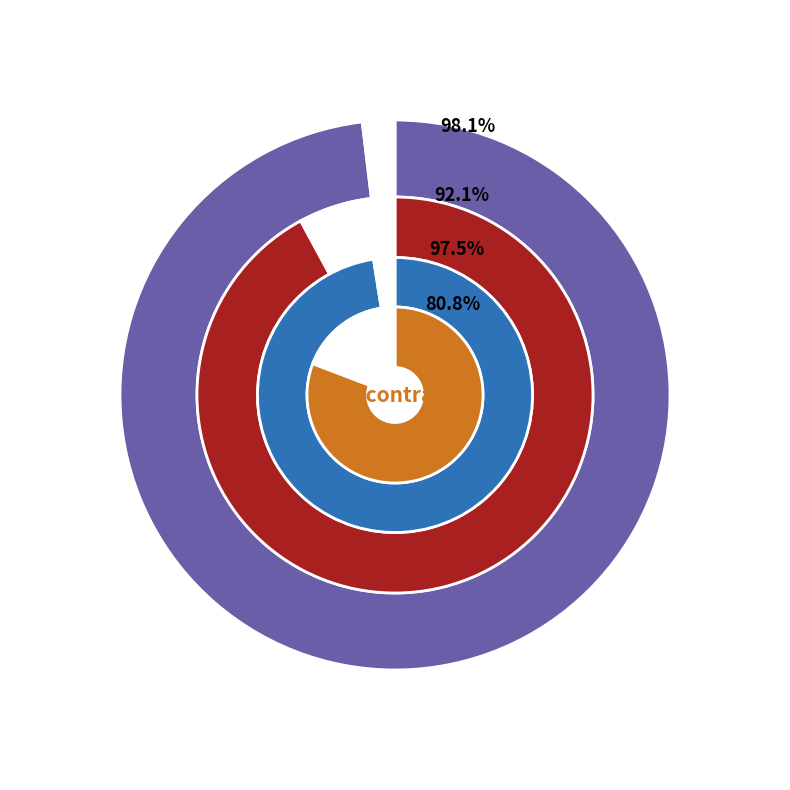

Which series has the largest range (max minus min)?

Yr. 1